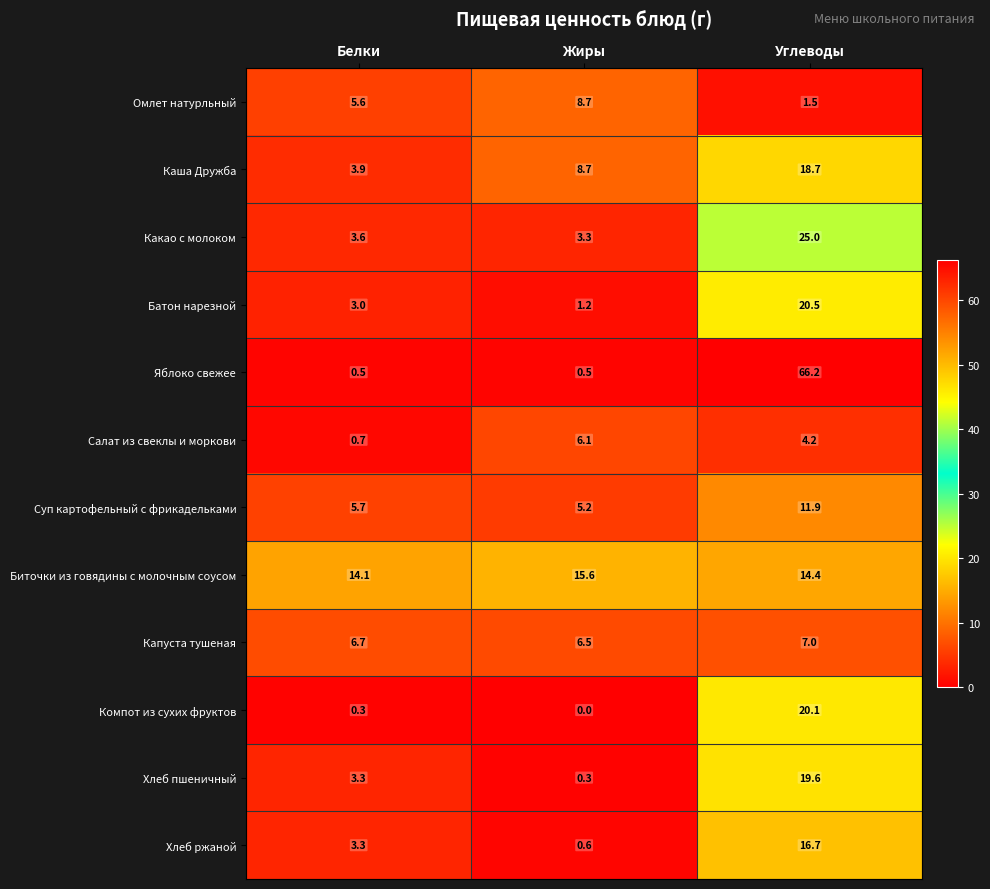

Which series has the largest total across all categories?

Яблоко свежее